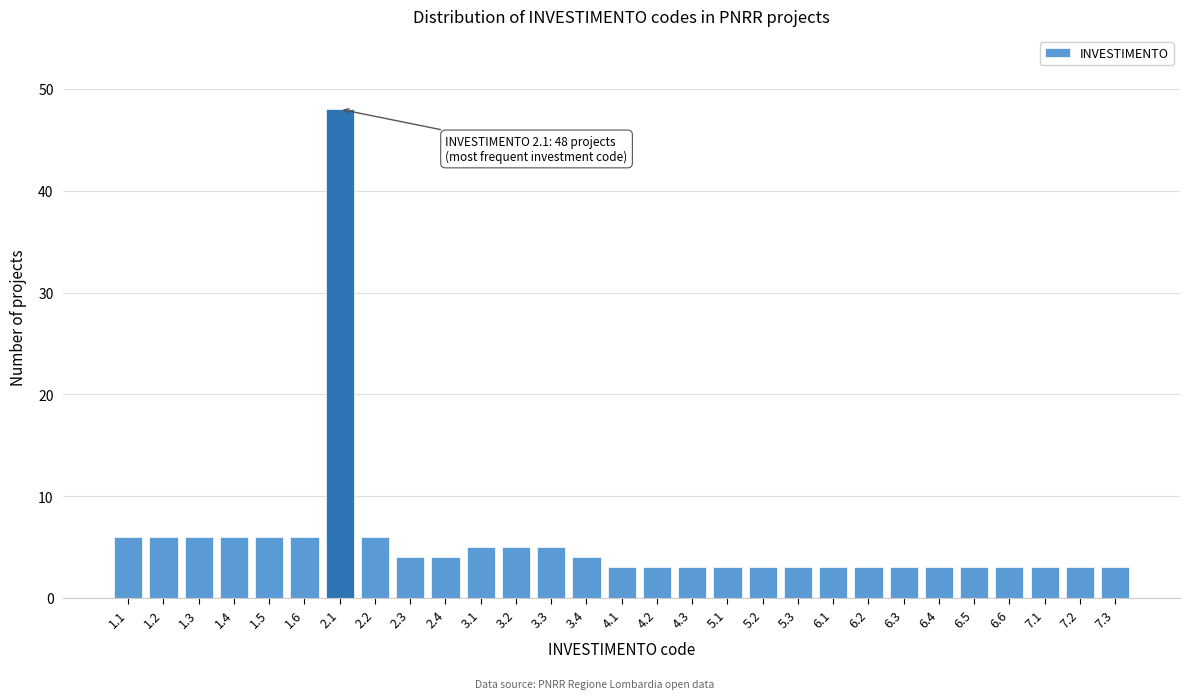

Reading left to right, what are all the values shown in this chart?

1.1=6	1.2=6	1.3=6	1.4=6	1.5=6	1.6=6	2.1=48	2.2=6	2.3=4	2.4=4	3.1=5	3.2=5	3.3=5	3.4=4	4.1=3	4.2=3	4.3=3	5.1=3	5.2=3	5.3=3	6.1=3	6.2=3	6.3=3	6.4=3	6.5=3	6.6=3	7.1=3	7.2=3	7.3=3